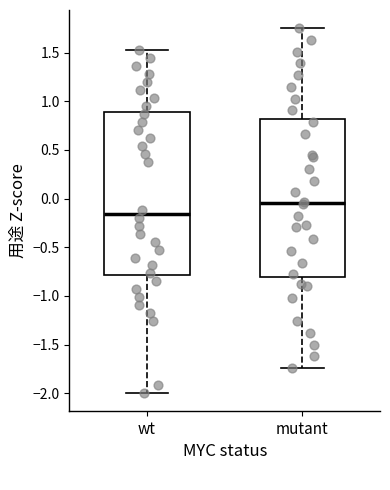

Reading left to right, read every box against the y-axis: the position of its median line, the range the box covers, and the ends of its whiskers. The values are not printed on the chart, so give them approximately, as read against the axis.

wt: median -0.15, box -0.80 to 0.90, whiskers -2.00 to 1.50
mutant: median -0.05, box -0.80 to 0.80, whiskers -1.75 to 1.75